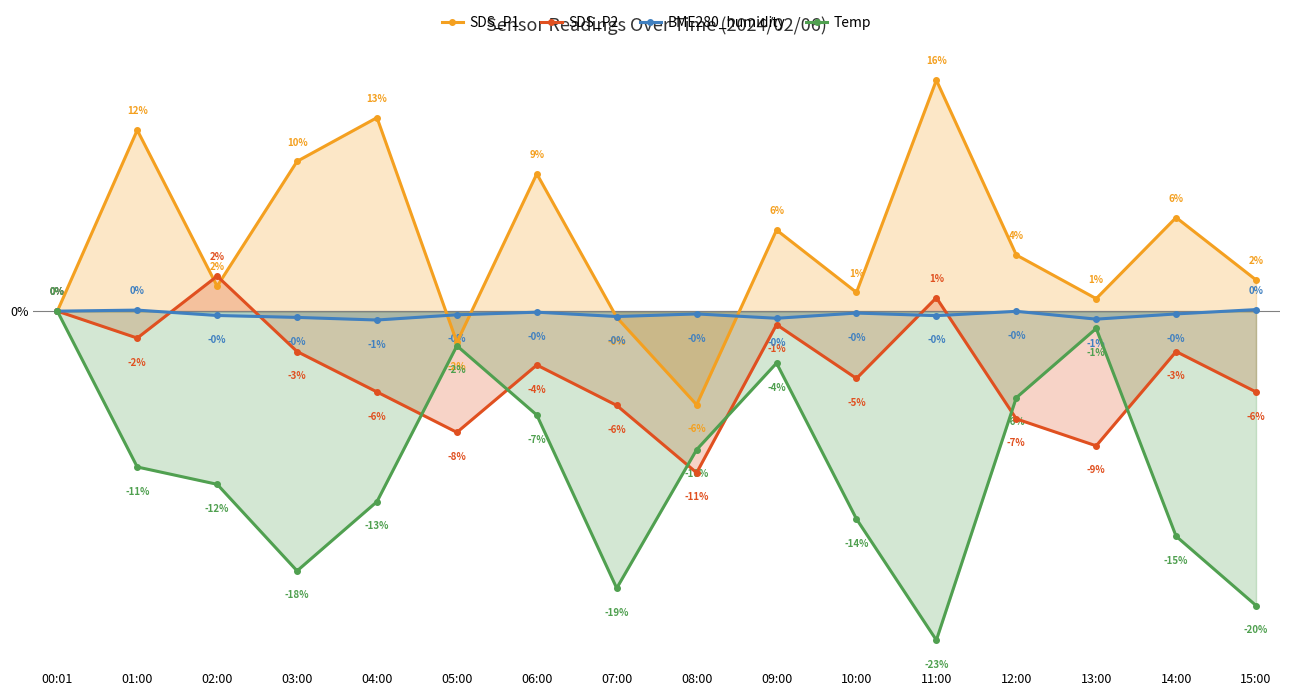

At which category is the sum across all series the highest?

09:00